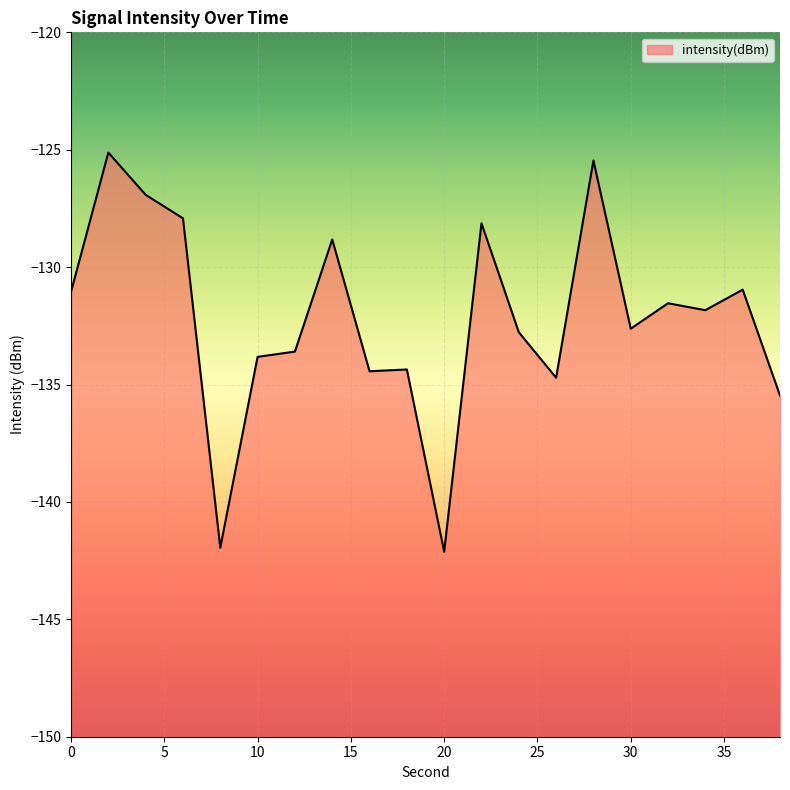

How many categories are shown in the chart?

20